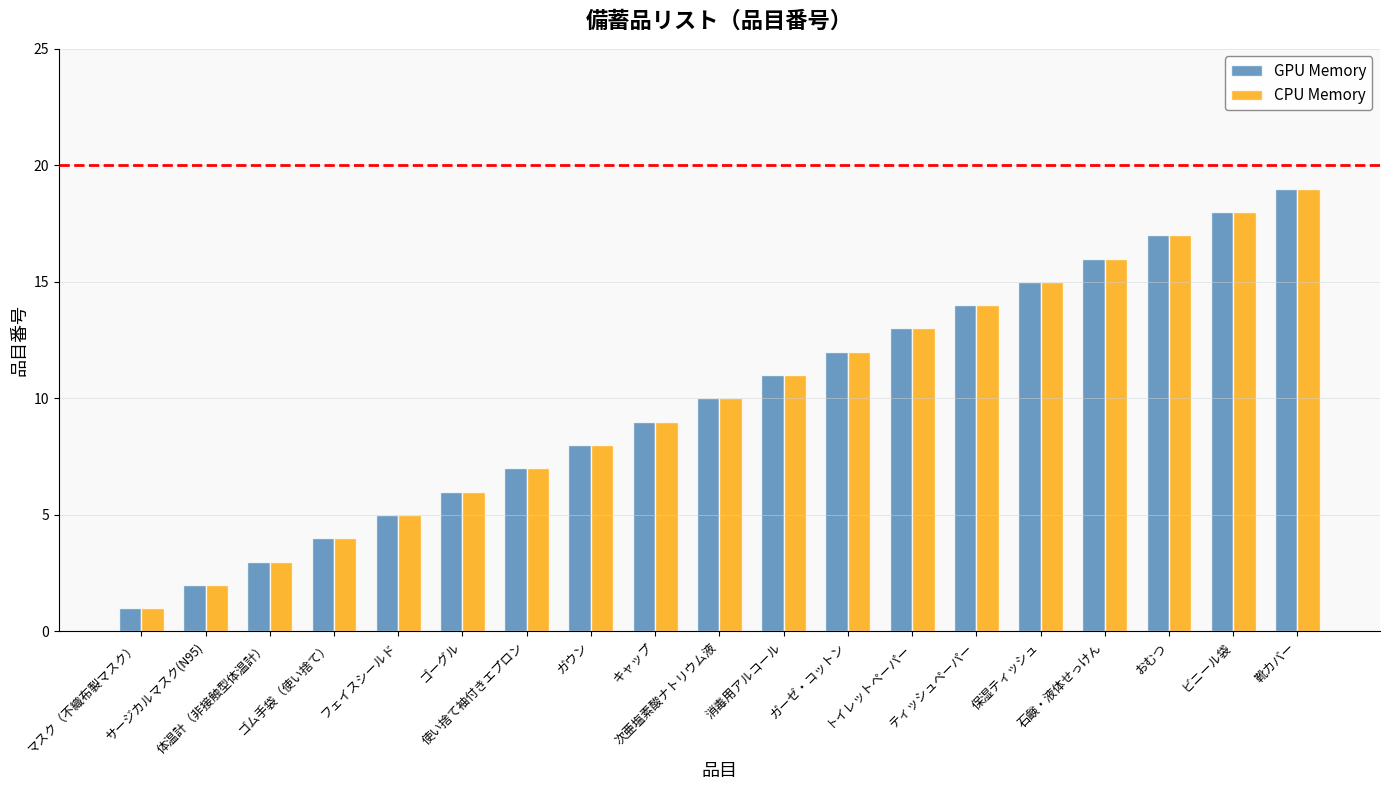

How many bars are there in total?

38